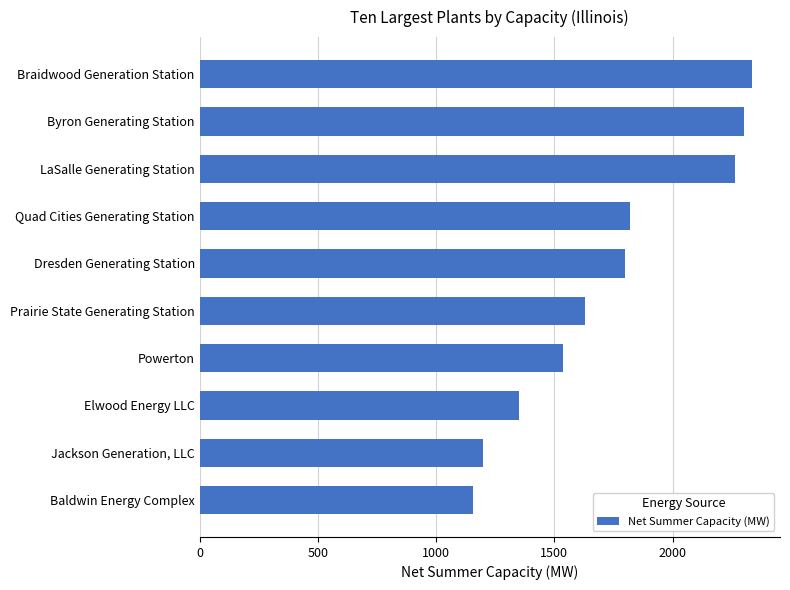

How many data points does each series have?

10